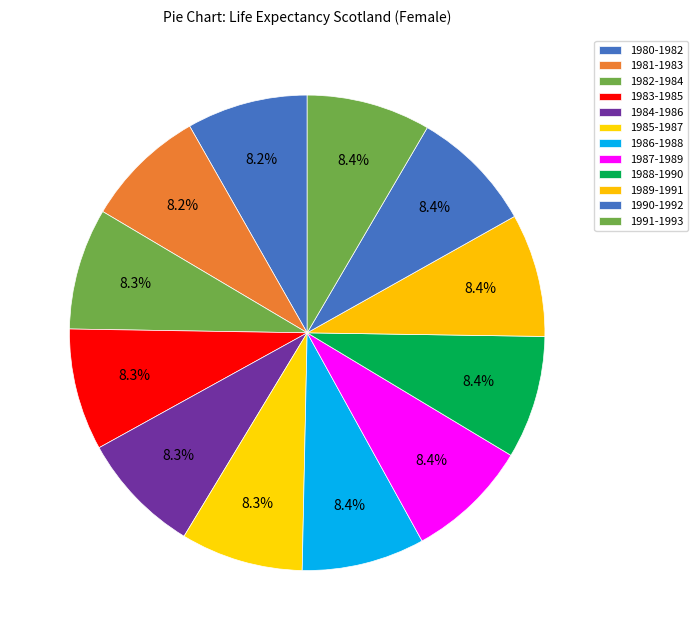

What percentage is NOT represented by 1988-1990?

91.6%